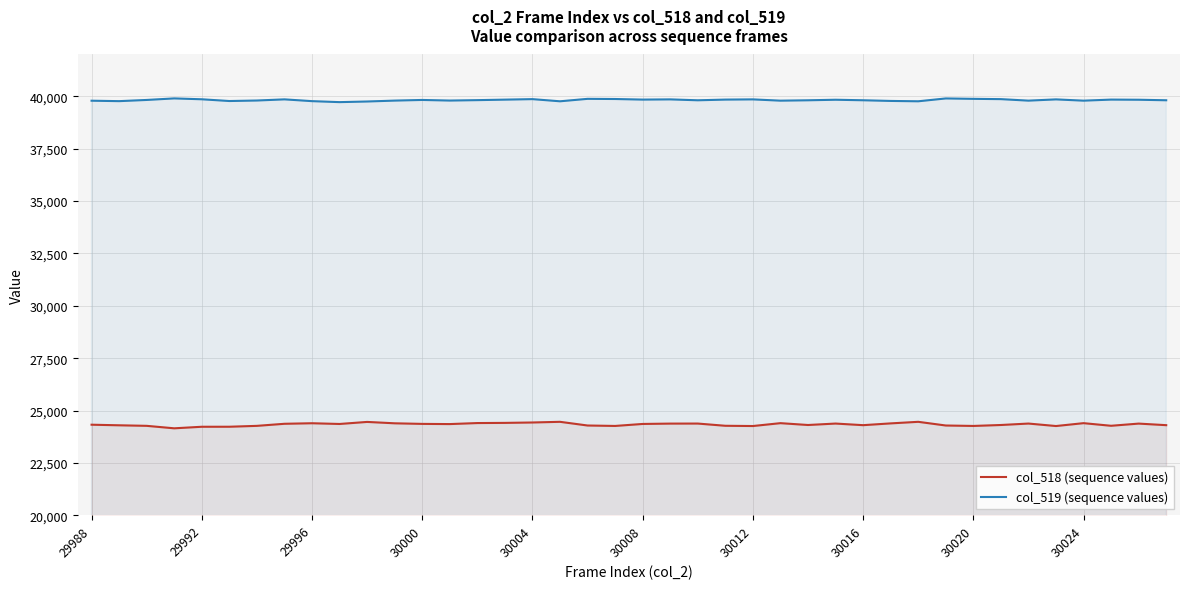

What position from the left is 27?

28